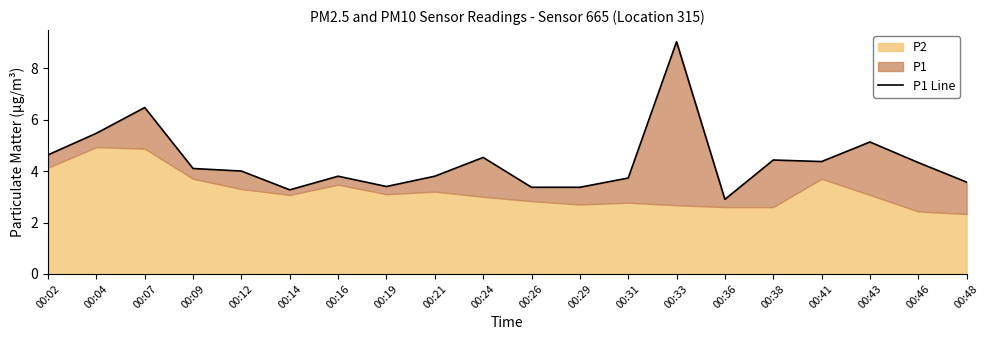

The chart shows a value of 5.8 at 00:38. True or false?

False